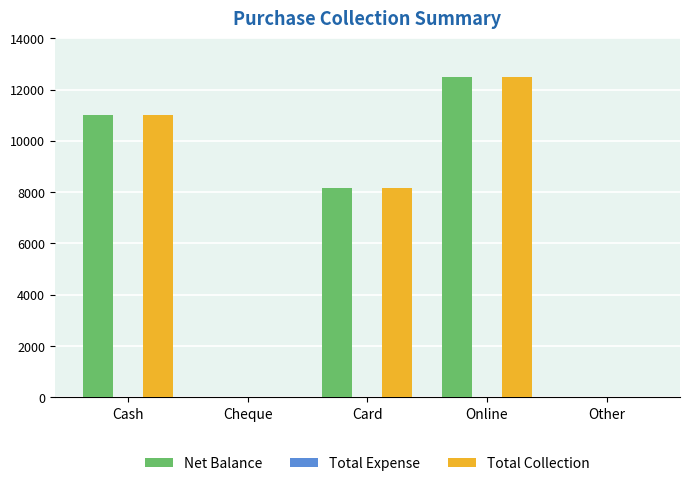

What is the sum of the Net Balance values at Card and Other?

8160